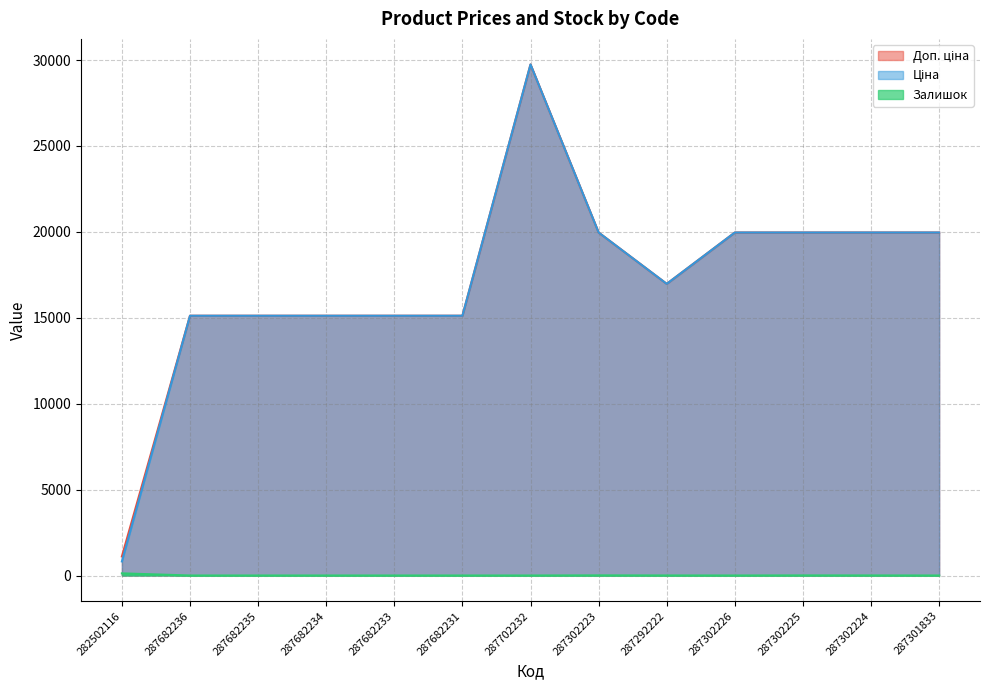

What is the spread (max minus min) of values at 287682233?

15120.0